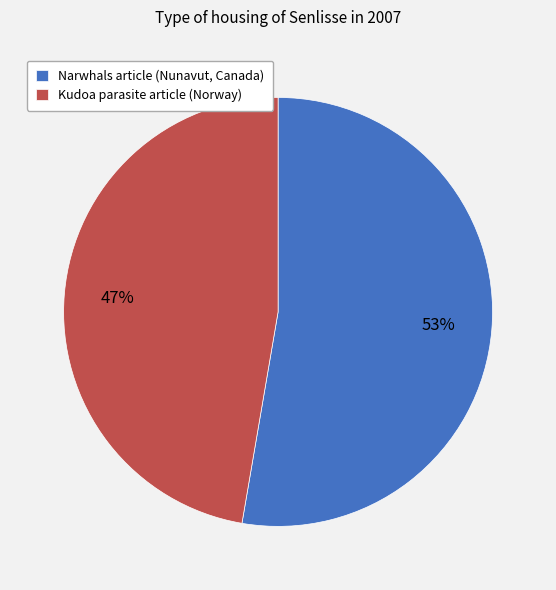

To the nearest percent, what percentage of the pie is Kudoa parasite article (Norway)?

47%